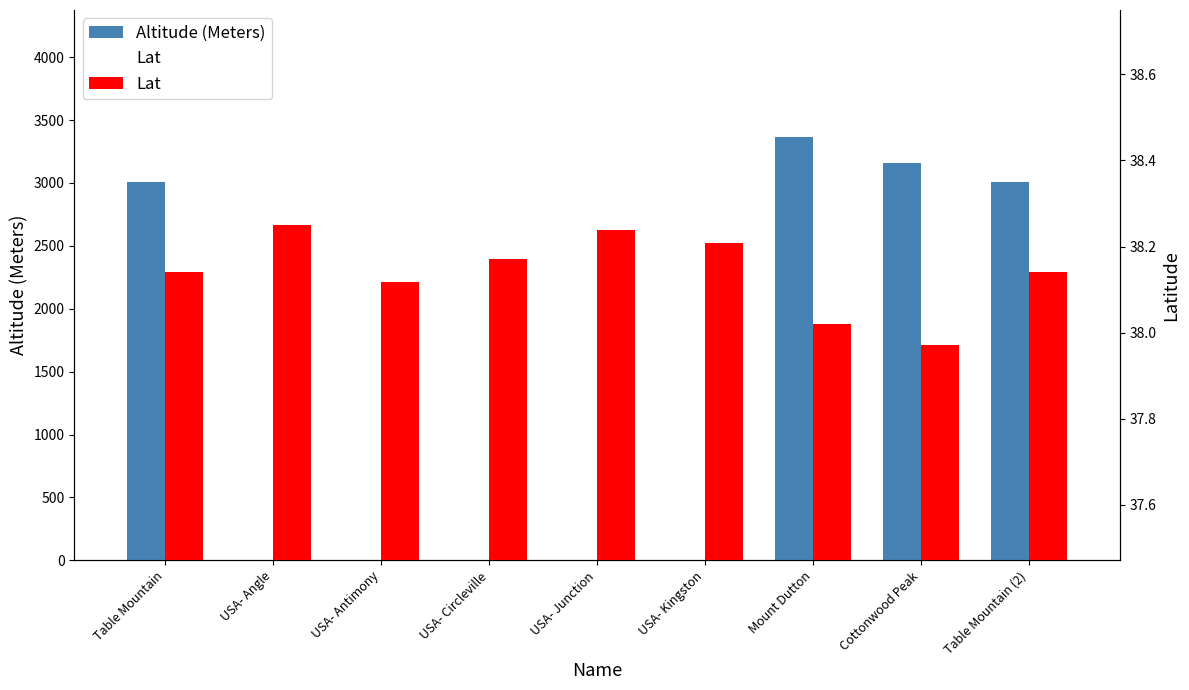

Reading right to left, transcribe all the data shown in this chart.

Altitude (Meters): Table Mountain (2)=3011.0	Cottonwood Peak=3161.0	Mount Dutton=3365.0	USA- Kingston=0.0	USA- Junction=0.0	USA- Circleville=0.0	USA- Antimony=0.0	USA- Angle=0.0	Table Mountain=3011.0
Lat: Table Mountain (2)=38.1	Cottonwood Peak=38.0	Mount Dutton=38.0	USA- Kingston=38.2	USA- Junction=38.2	USA- Circleville=38.2	USA- Antimony=38.1	USA- Angle=38.2	Table Mountain=38.1